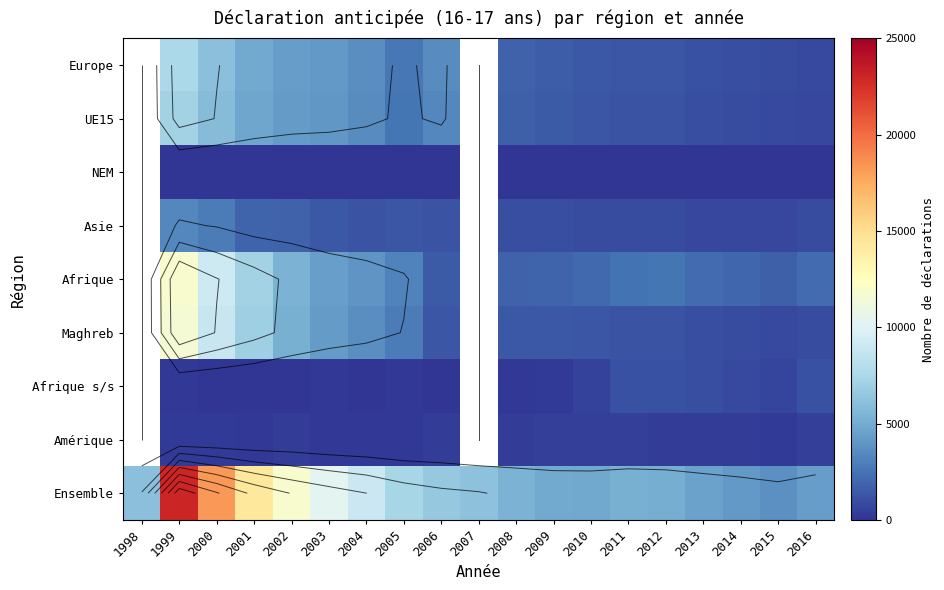

How many data points in UE15 are above 2596?

7